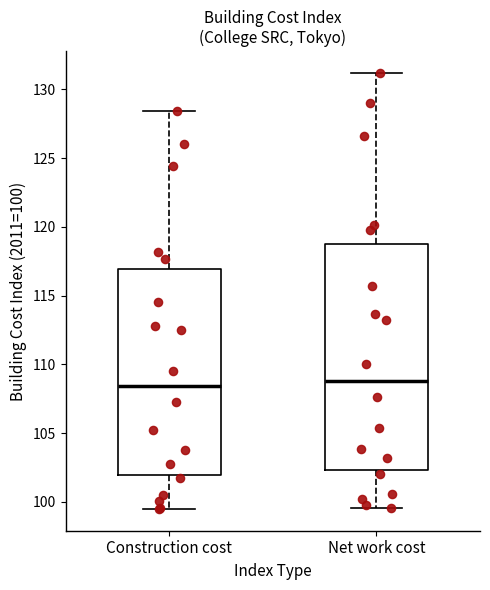

Reading left to right, read every box against the y-axis: the position of its median line, the range the box covers, and the ends of its whiskers. The values are not printed on the chart, so give them approximately, as read against the axis.

Construction cost: median 108.5, box 102.0 to 117.0, whiskers 99.5 to 128.5
Net work cost: median 109.0, box 102.5 to 119.0, whiskers 99.5 to 131.0